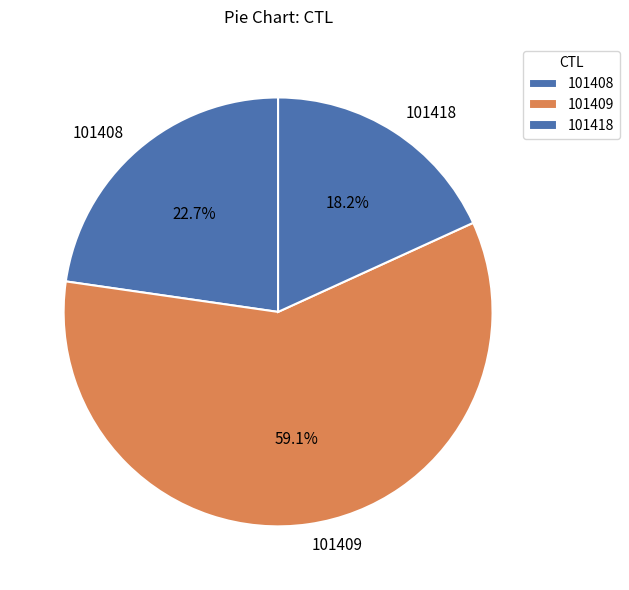

How many slices are in this pie chart?

3